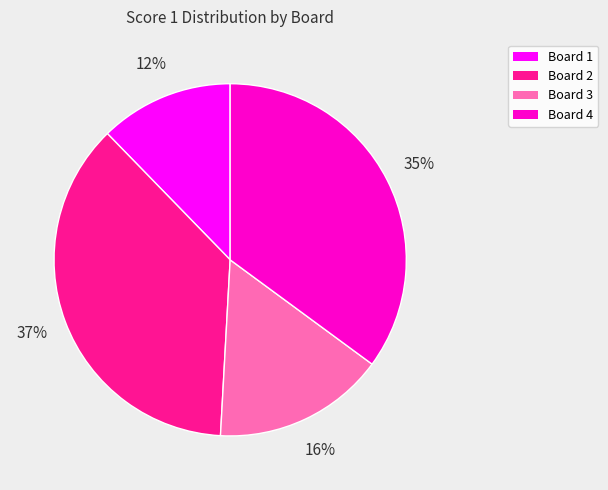

To the nearest percent, what portion does Board 1 represent?

12%